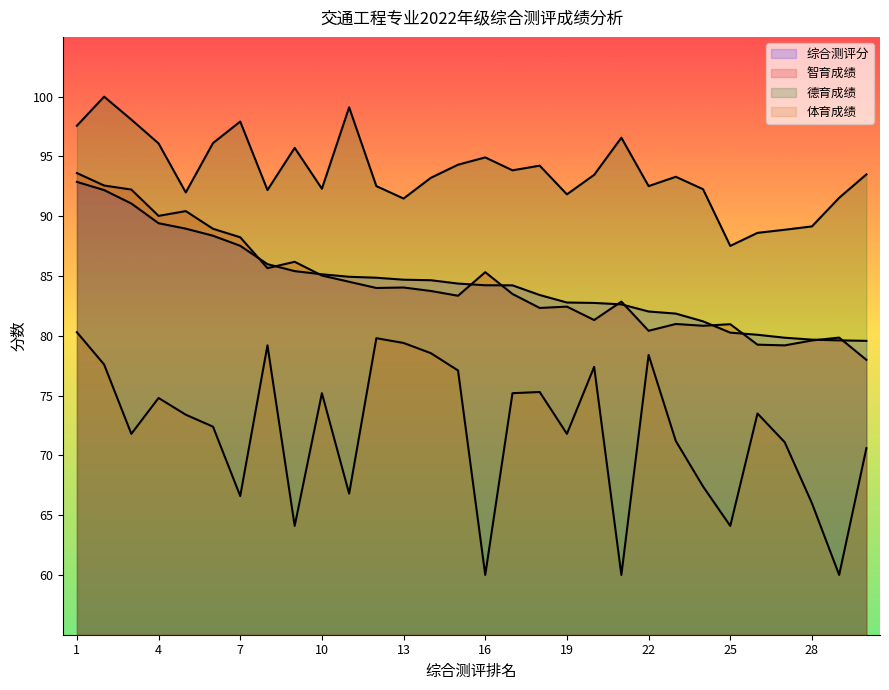

Which has a higher value, 5 or 4?

4